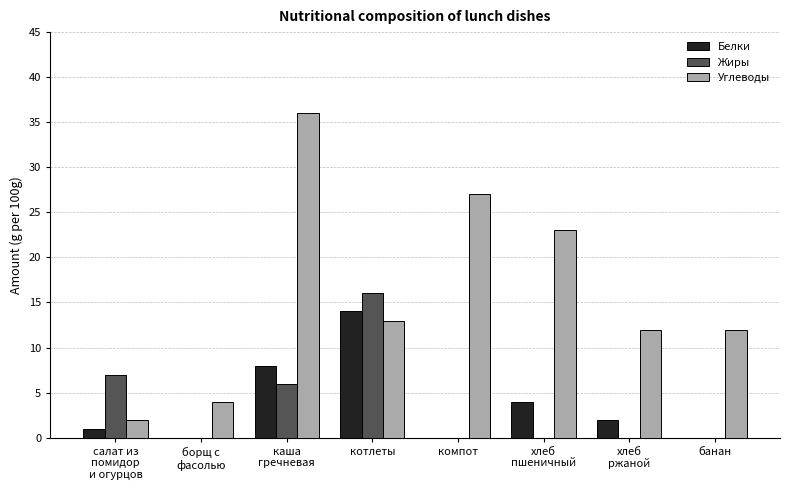

What is the sum of all Жиры values?

29